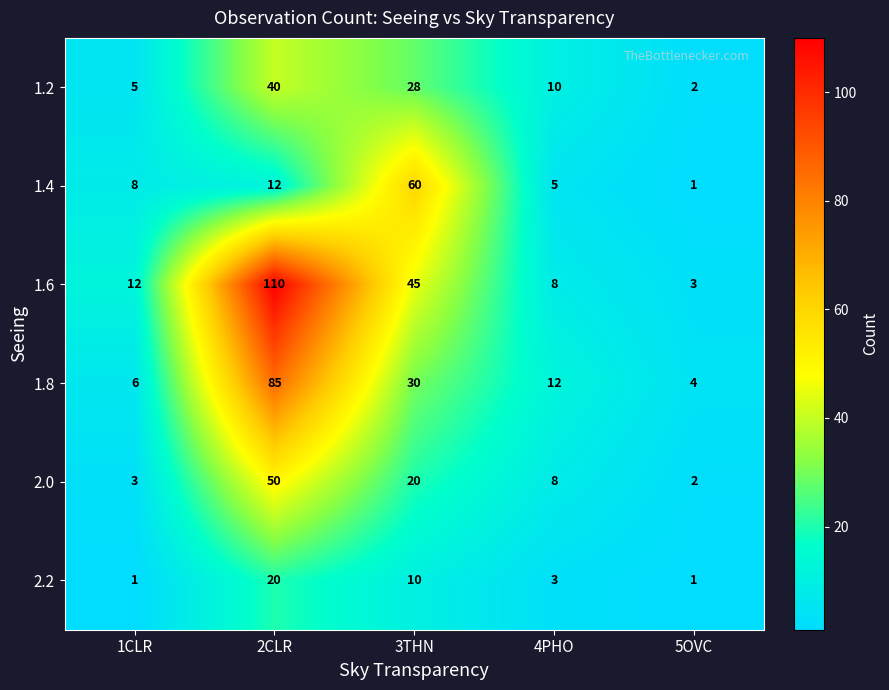

What is the approximate value of 2.0 at 4PHO?

8